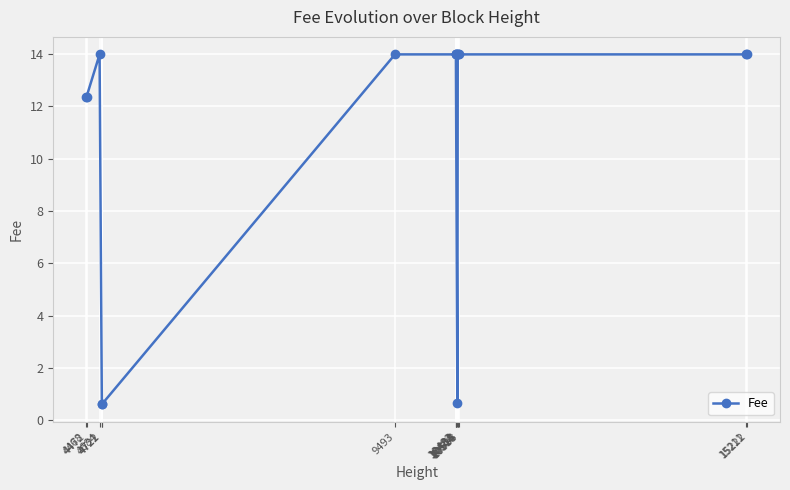

What is the value of the 5th point from the left?

0.6